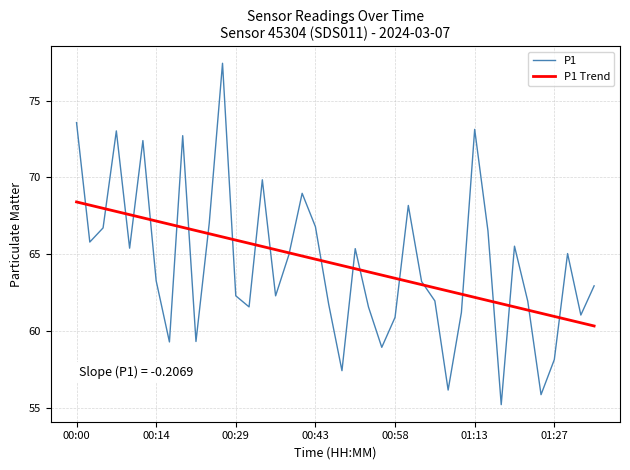

True or false: P1 Trend and P1 cross at least once.

True